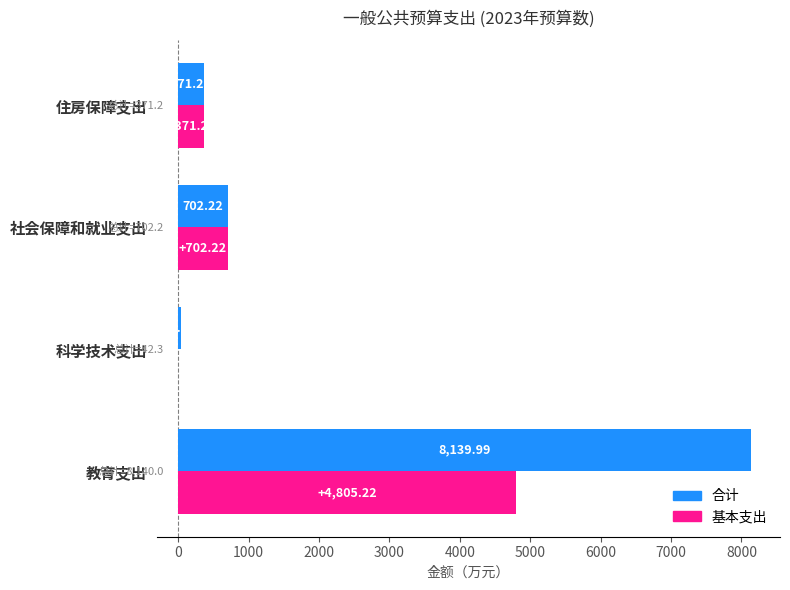

What is the total value across all series at 住房保障支出?

742.5